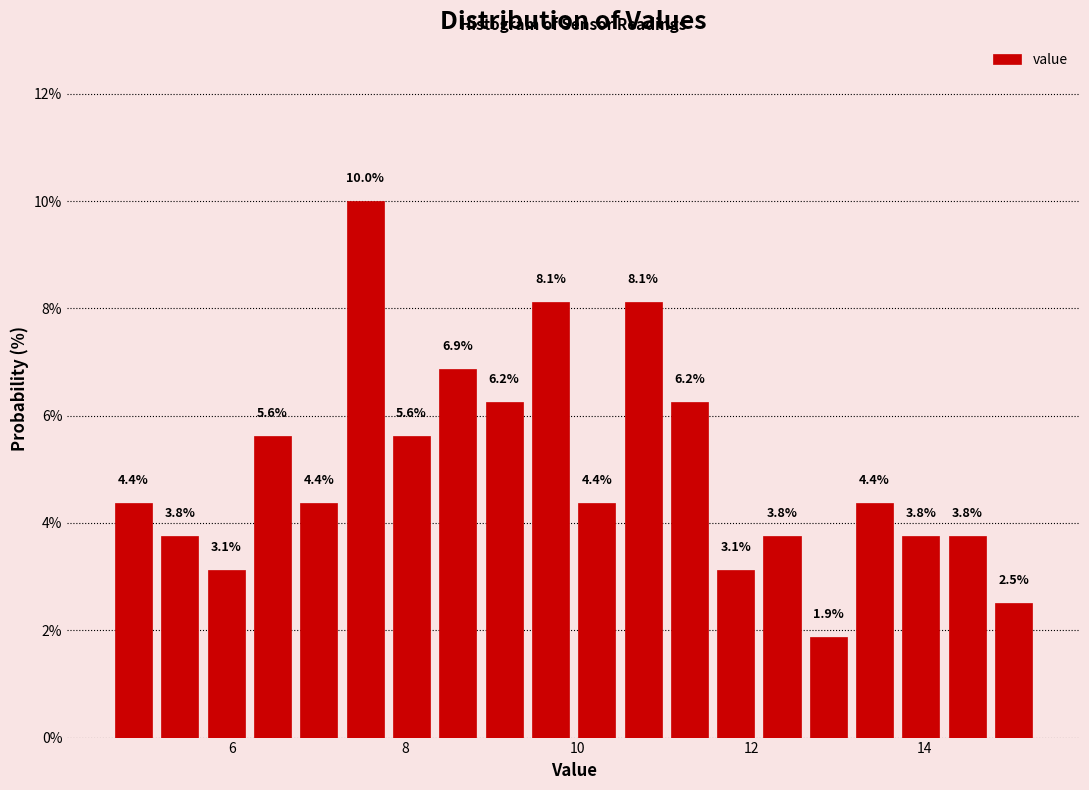

Around what value on the x-axis is the tallest bar? Give the approximate position of its centre, as read against the axis.

7.6